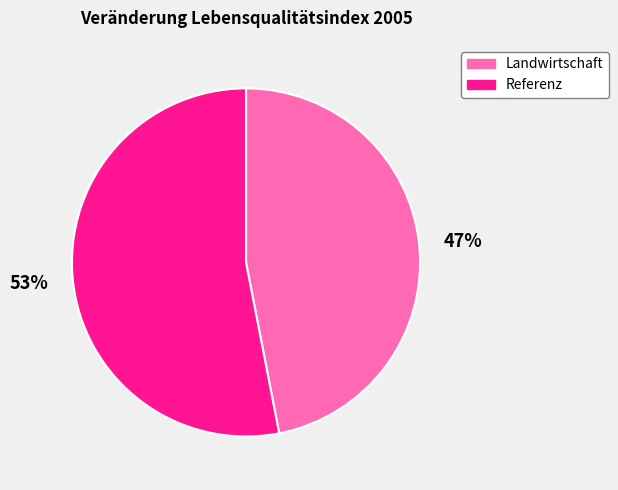

What percentage is the Referenz slice, to the nearest percent?

53%